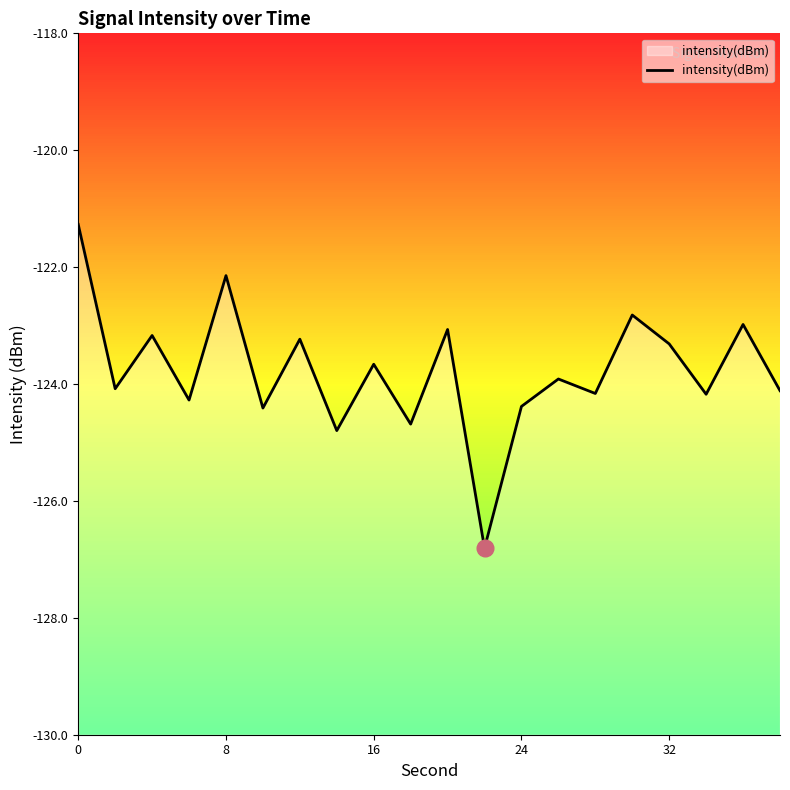

What is the minimum value shown in the chart?

-126.8